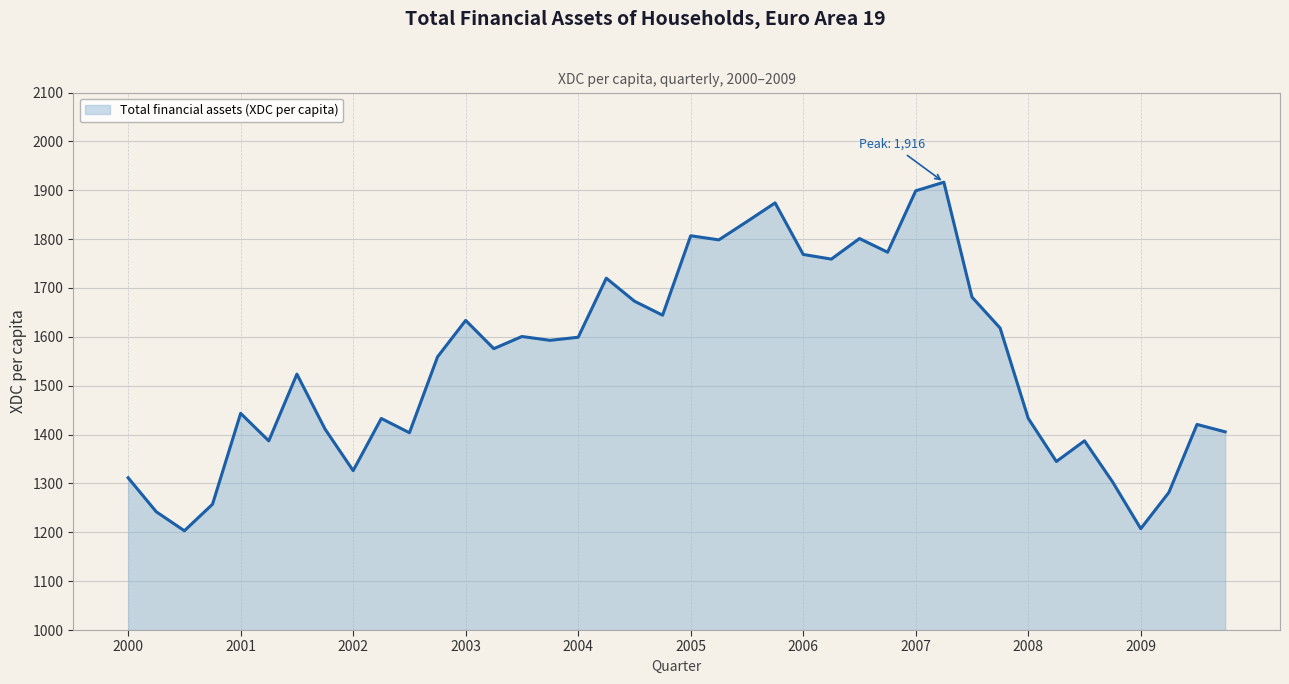

What is the minimum value shown in the chart?

1203.1